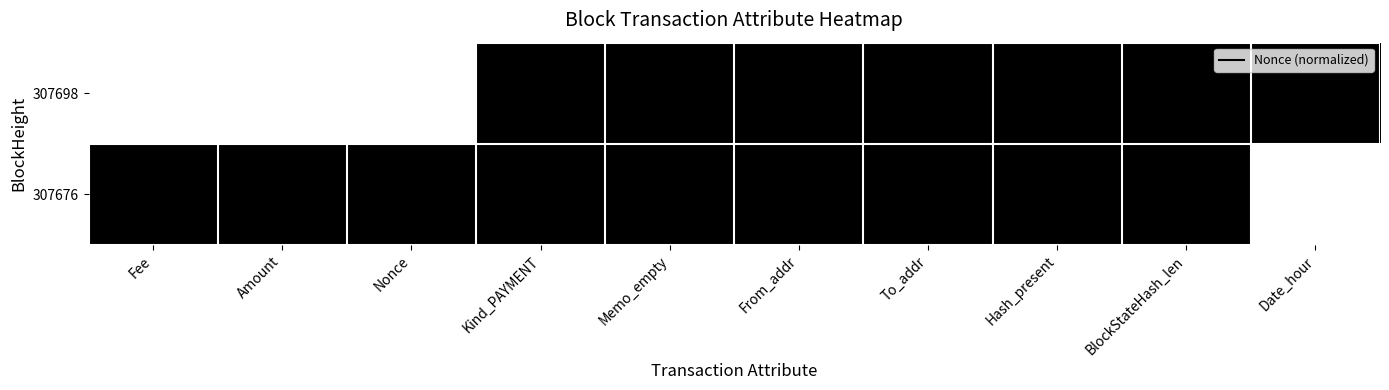

Reading right to left, what are all the values shown in this chart?

307698: Date_hour=1	BlockStateHash_len=47	Hash_present=1	To_addr=1	From_addr=1	Memo_empty=1	Kind_PAYMENT=1	Nonce=0	Amount=0	Fee=0
307676: Date_hour=0	BlockStateHash_len=47	Hash_present=1	To_addr=1	From_addr=1	Memo_empty=1	Kind_PAYMENT=1	Nonce=1	Amount=1	Fee=1